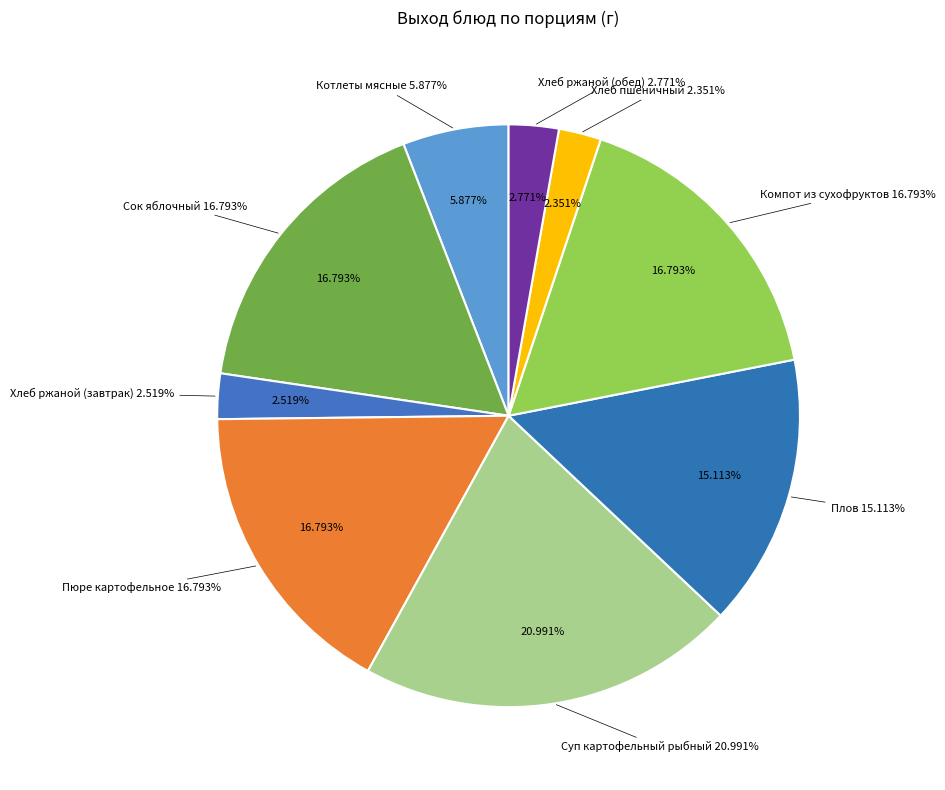

Count the number of slices in the pie.

9